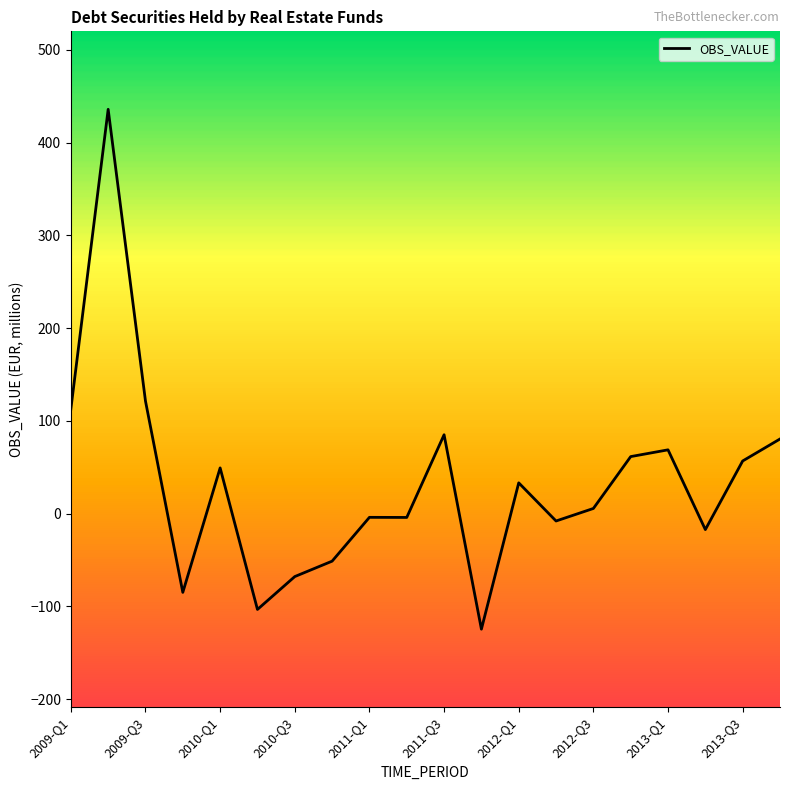

What is the minimum value shown in the chart?

-124.6